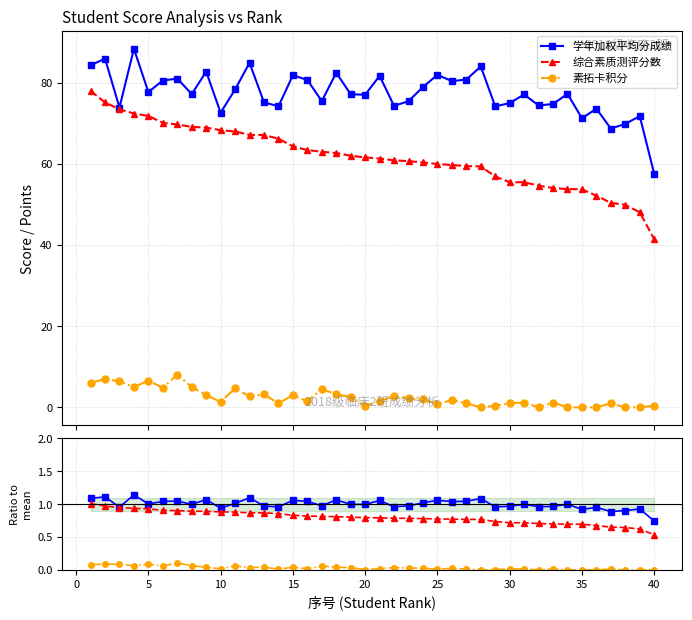

True or false: 素拓卡积分 and 综合素质测评分数 cross at least once.

False